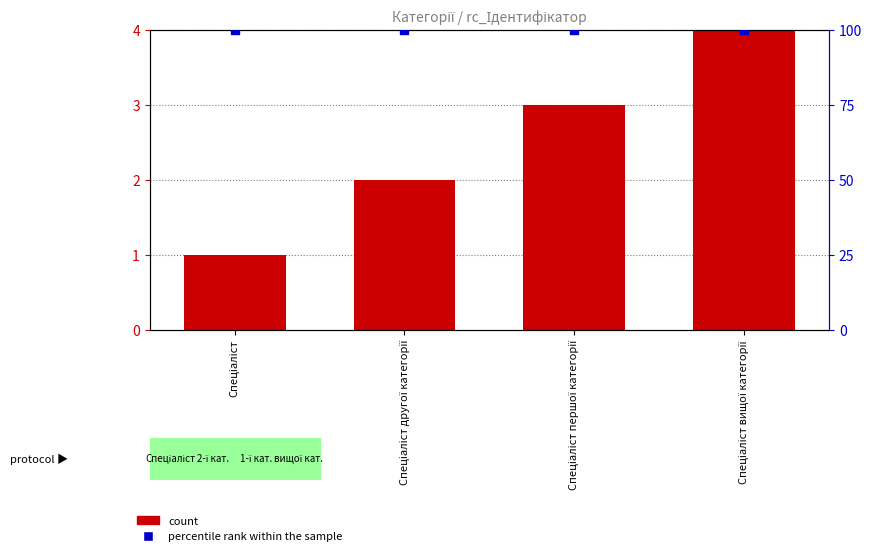

Which series has the largest Y range (max minus min)?

count